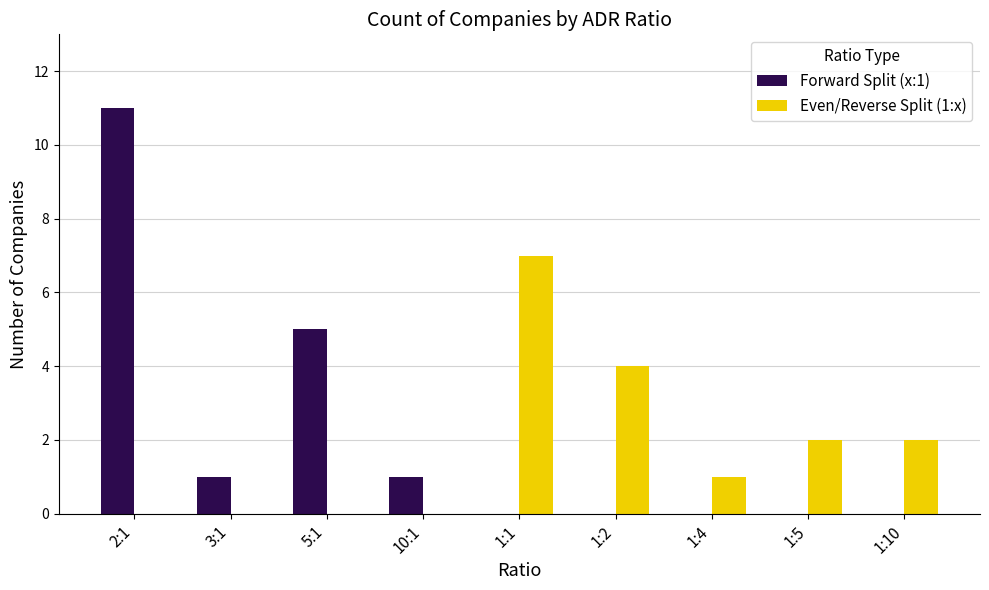

Reading left to right, transcribe all the data shown in this chart.

Forward Split (x:1): 11	1	5	1	0	0	0	0	0
Even/Reverse Split (1:x): 0	0	0	0	7	4	1	2	2